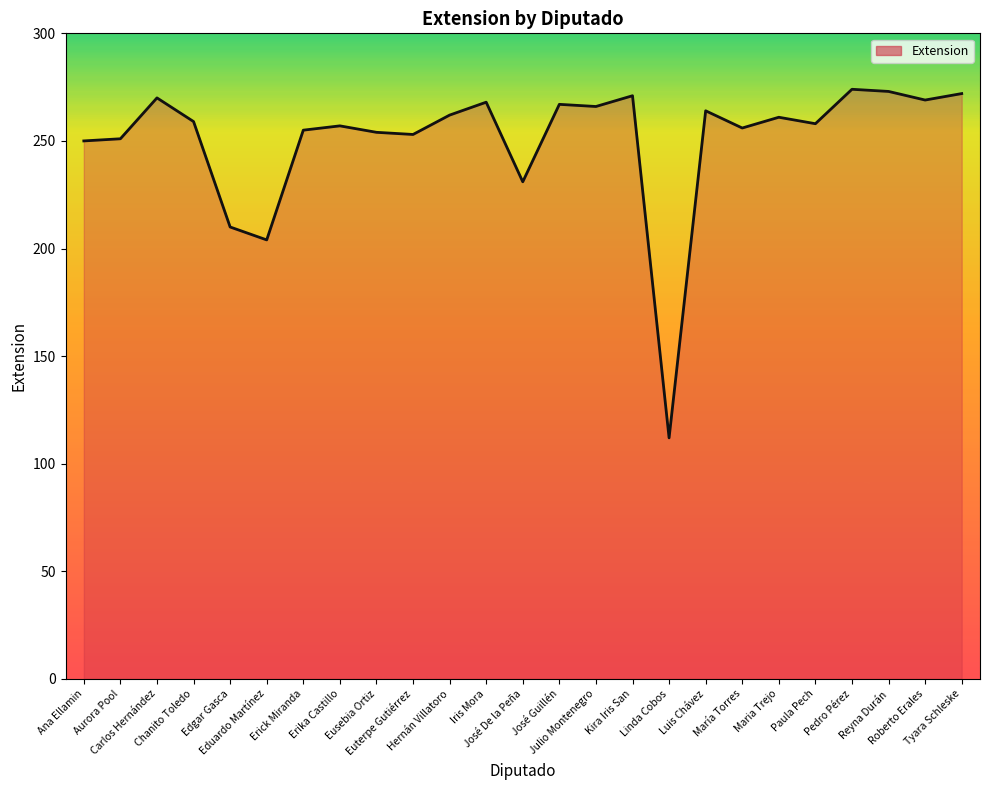

How many lines are shown in the chart?

1